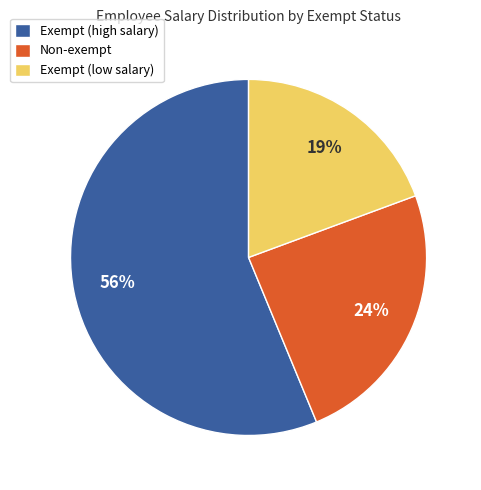

Do Non-exempt and Exempt (low salary) together represent more than half of the pie?

No